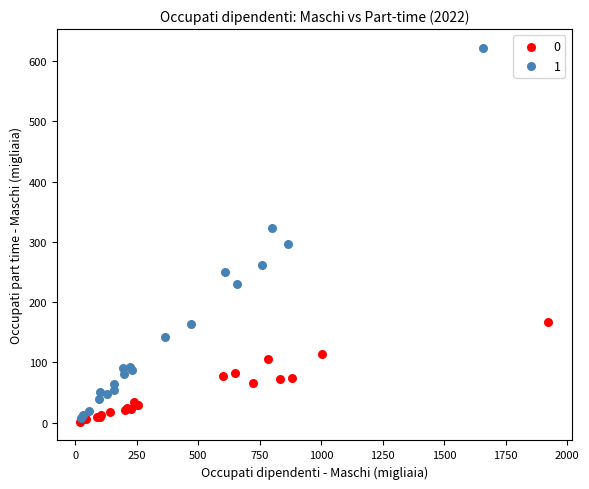

What are all the series names shown in the legend?

0, 1